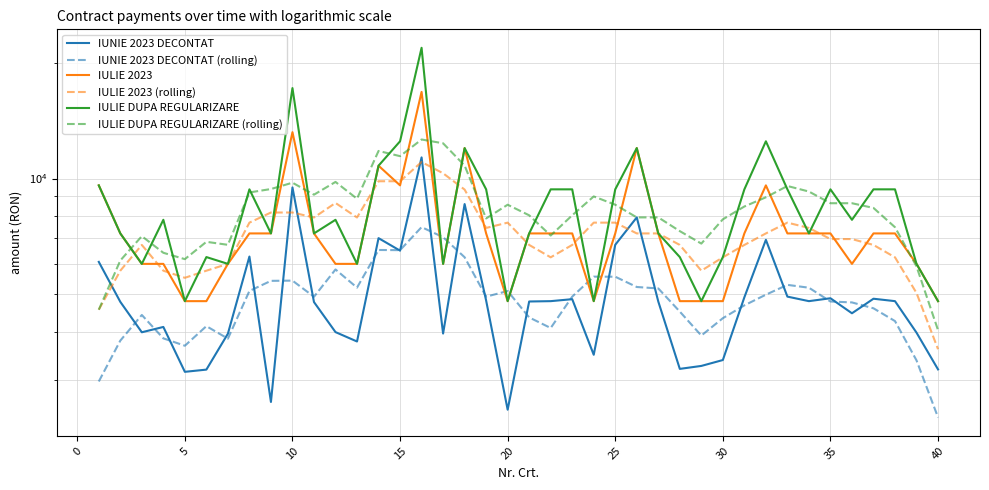

True or false: IULIE 2023 (rolling) and IUNIE 2023 DECONTAT (rolling) intersect in this chart.

False